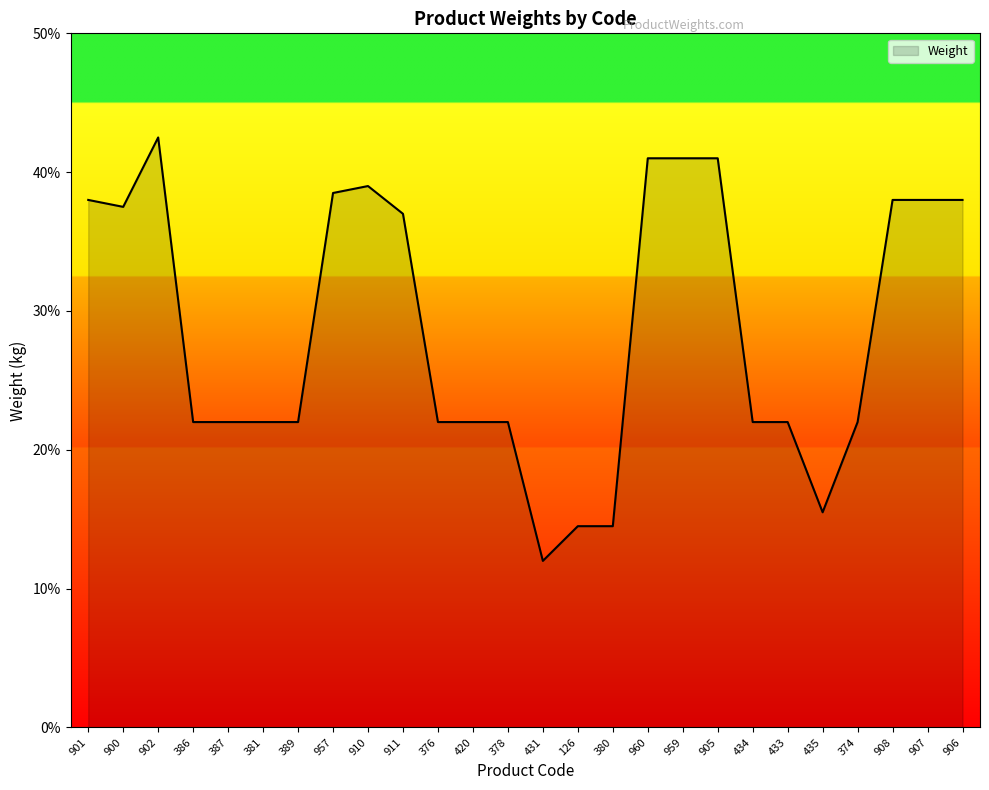

What position from the right is 126?

12